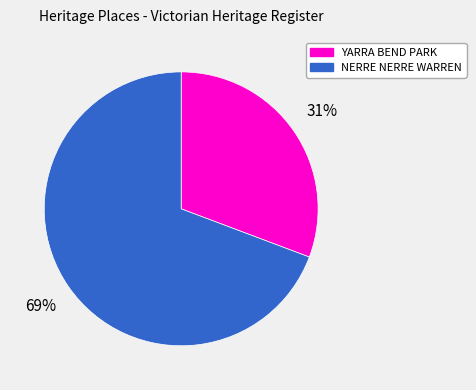

Is NERRE NERRE WARREN the majority of the pie?

Yes